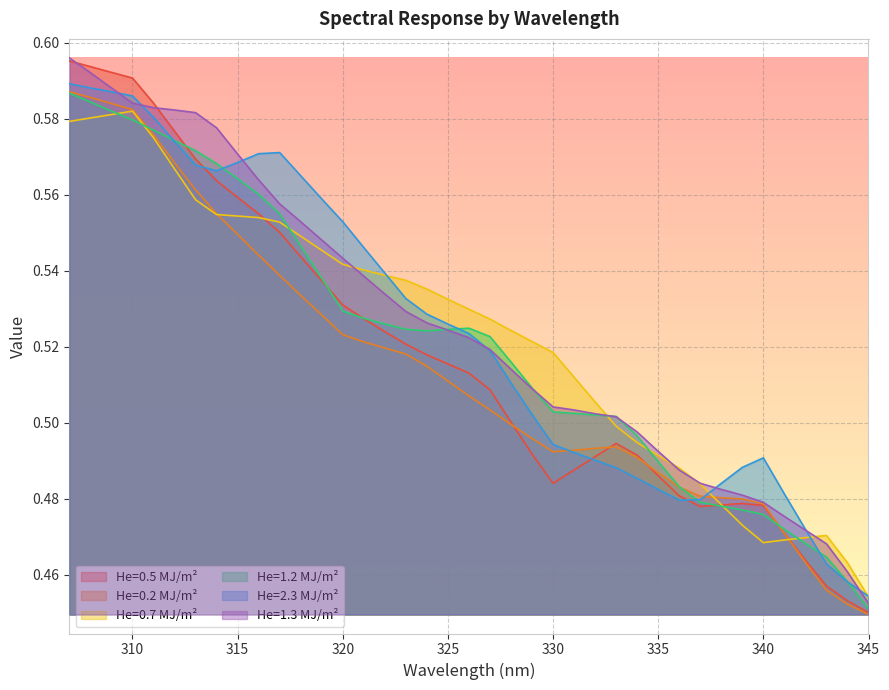

What is the approximate value of 1.2 at 323?

0.5